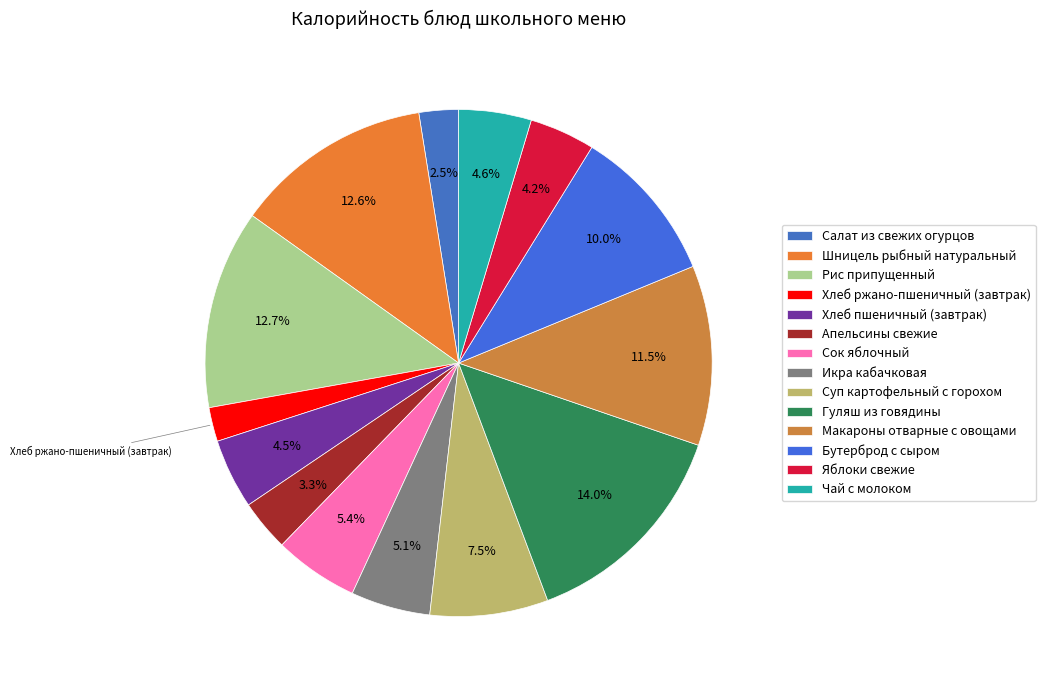

Which has a higher value, Шницель рыбный натуральный or Хлеб пшеничный (завтрак)?

Шницель рыбный натуральный